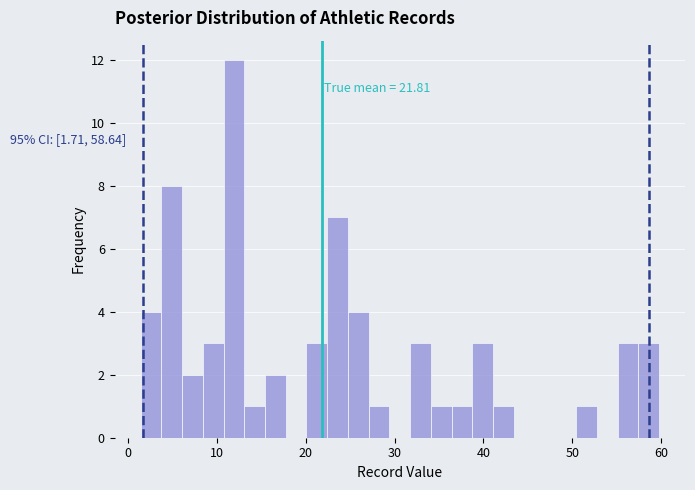

Around what value on the x-axis is the tallest bar? Give the approximate position of its centre, as read against the axis.

12